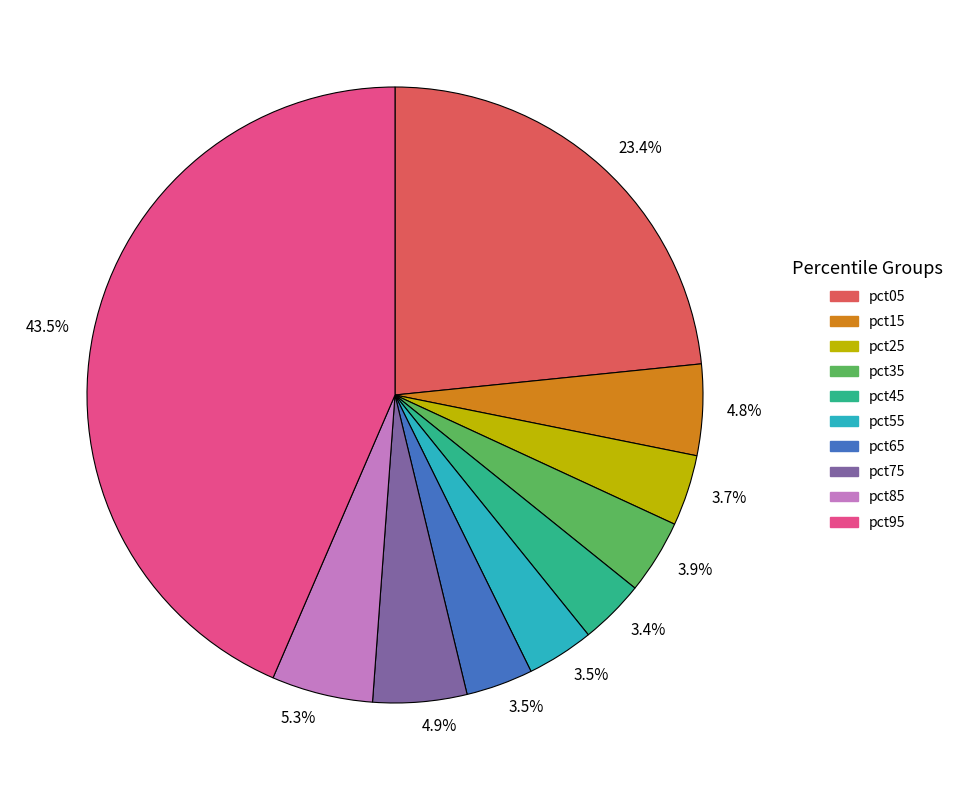

Is there any slice that represents more than half of the pie?

No